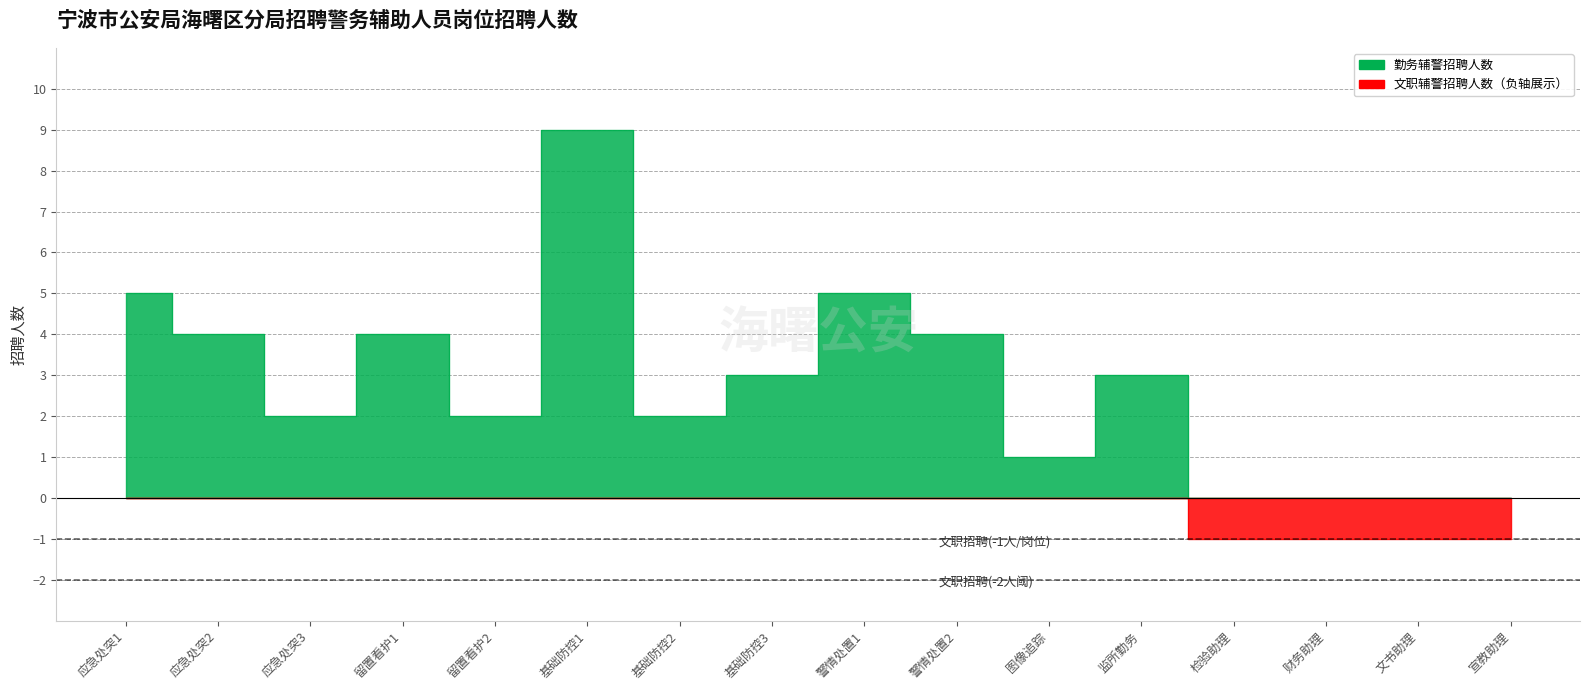

List the labels in order of 勤务辅警 value, largest first.

基础防控1, 应急处突1, 警情处置1, 应急处突2, 留置看护1, 警情处置2, 基础防控3, 监所勤务, 应急处突3, 留置看护2, 基础防控2, 图像追踪, 检验助理, 财务助理, 文书助理, 宣教助理